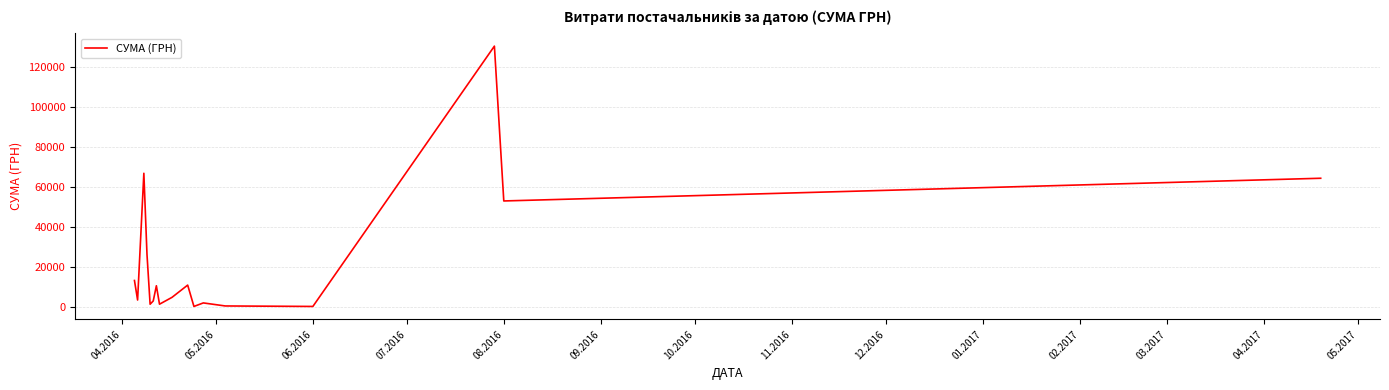

What is the average value?

23029.4